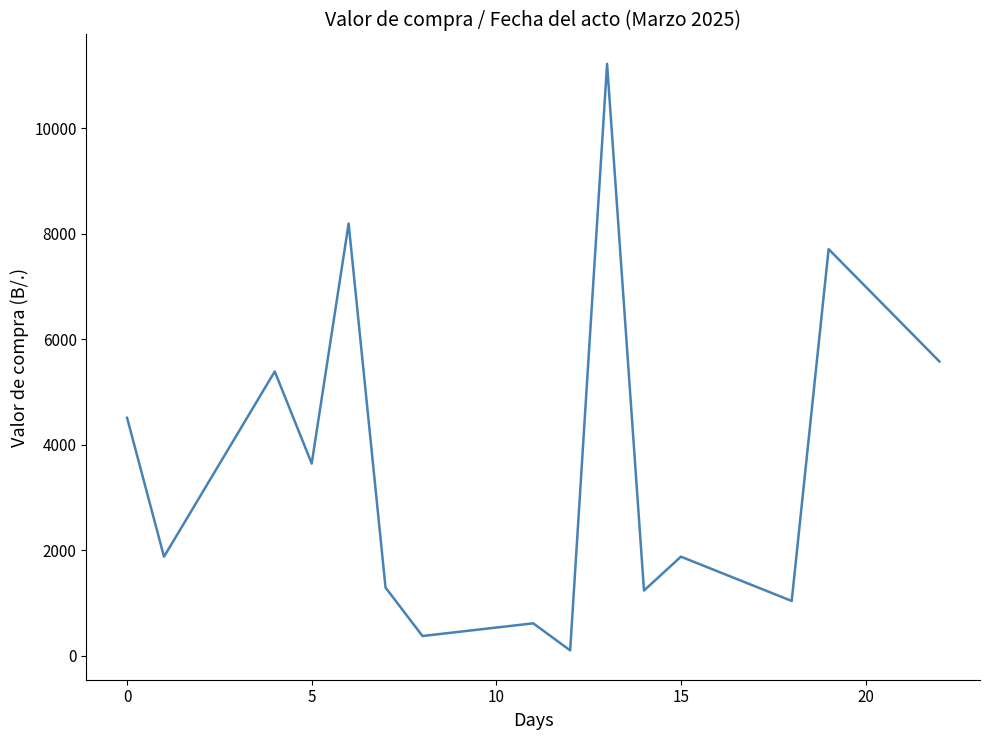

Is it true that the value at 0 is 1963.8?

False